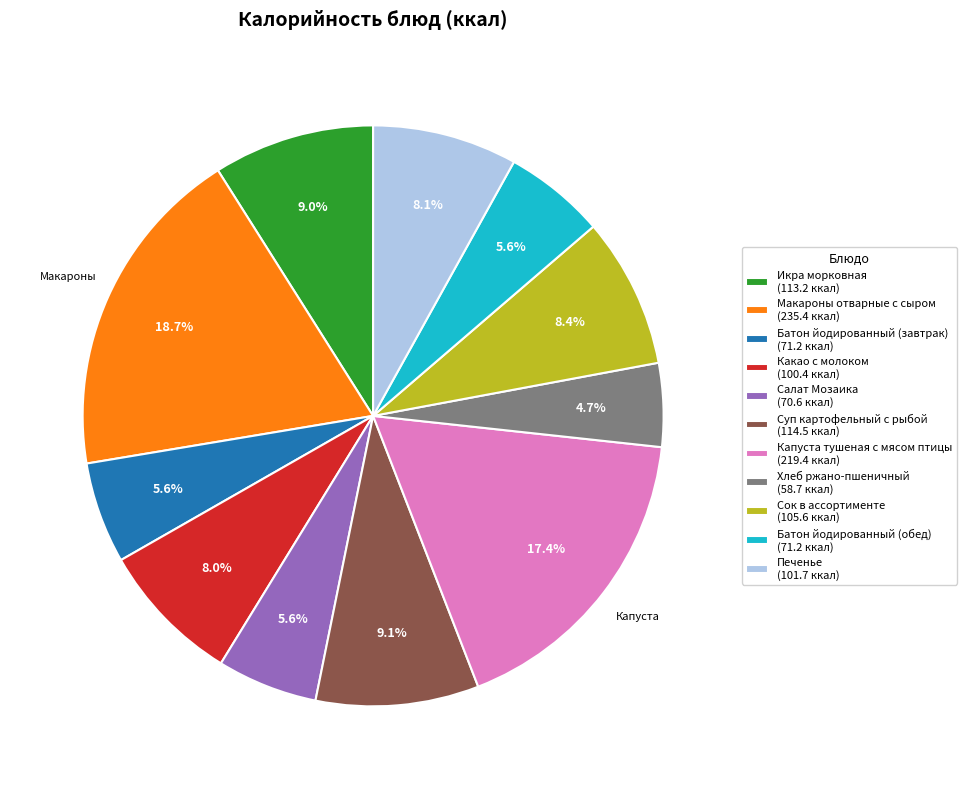

What percentage is the Сок в ассортименте slice, to the nearest percent?

8%